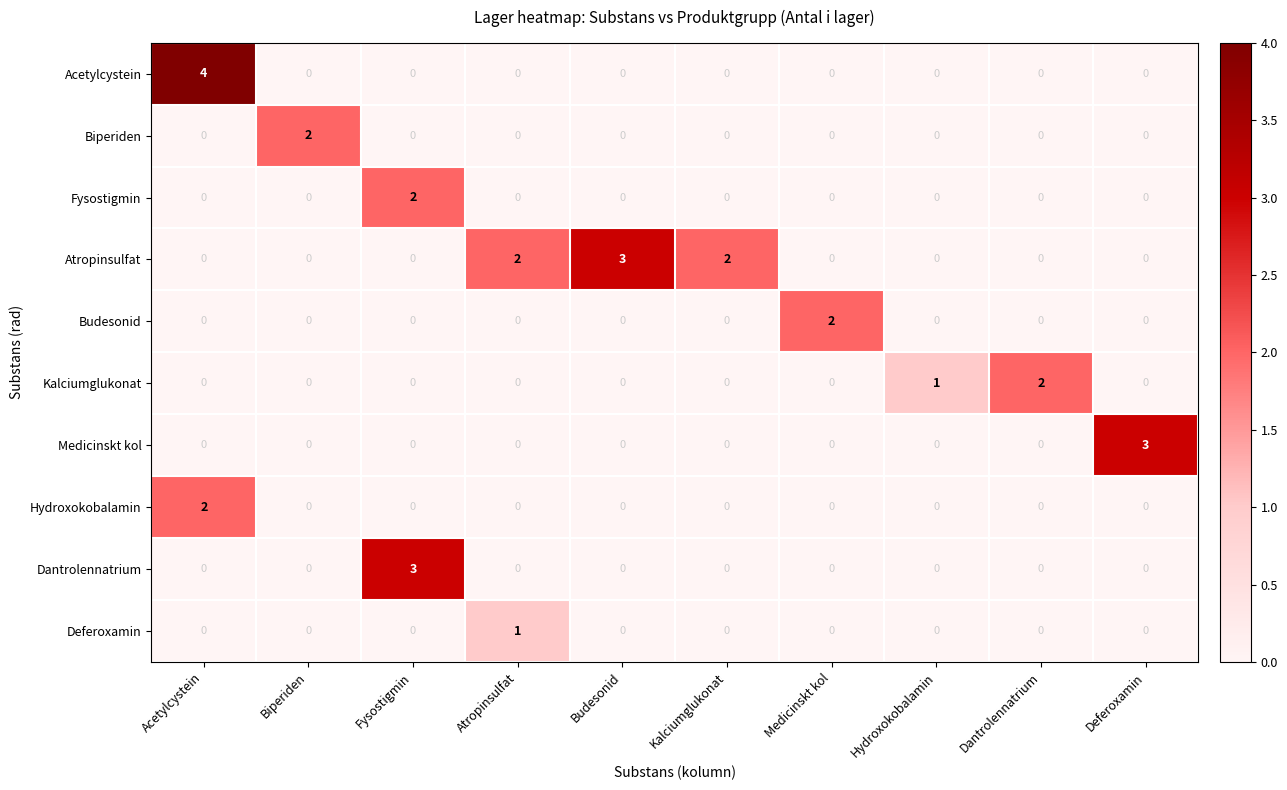

The value of Budesonid at Biperiden is 0. True or false?

True